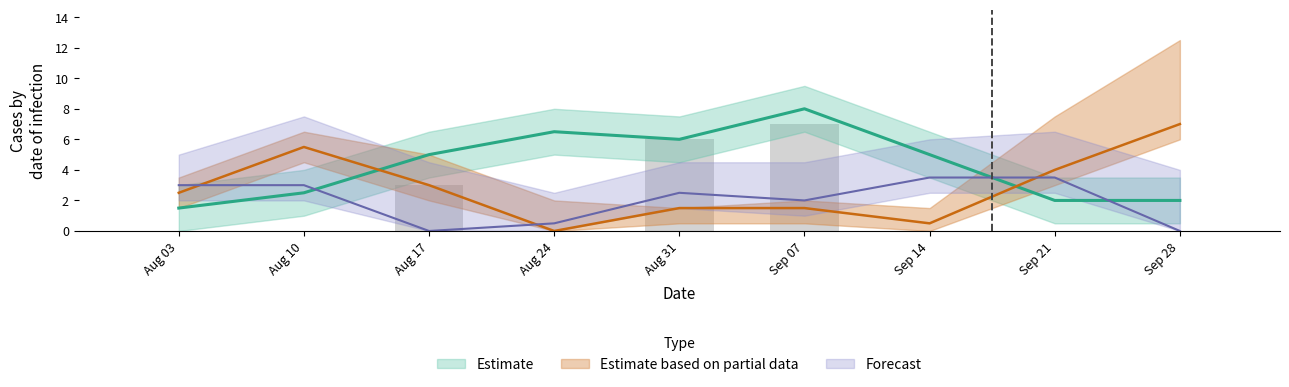

What is the spread (max minus min) of values at 7?

7